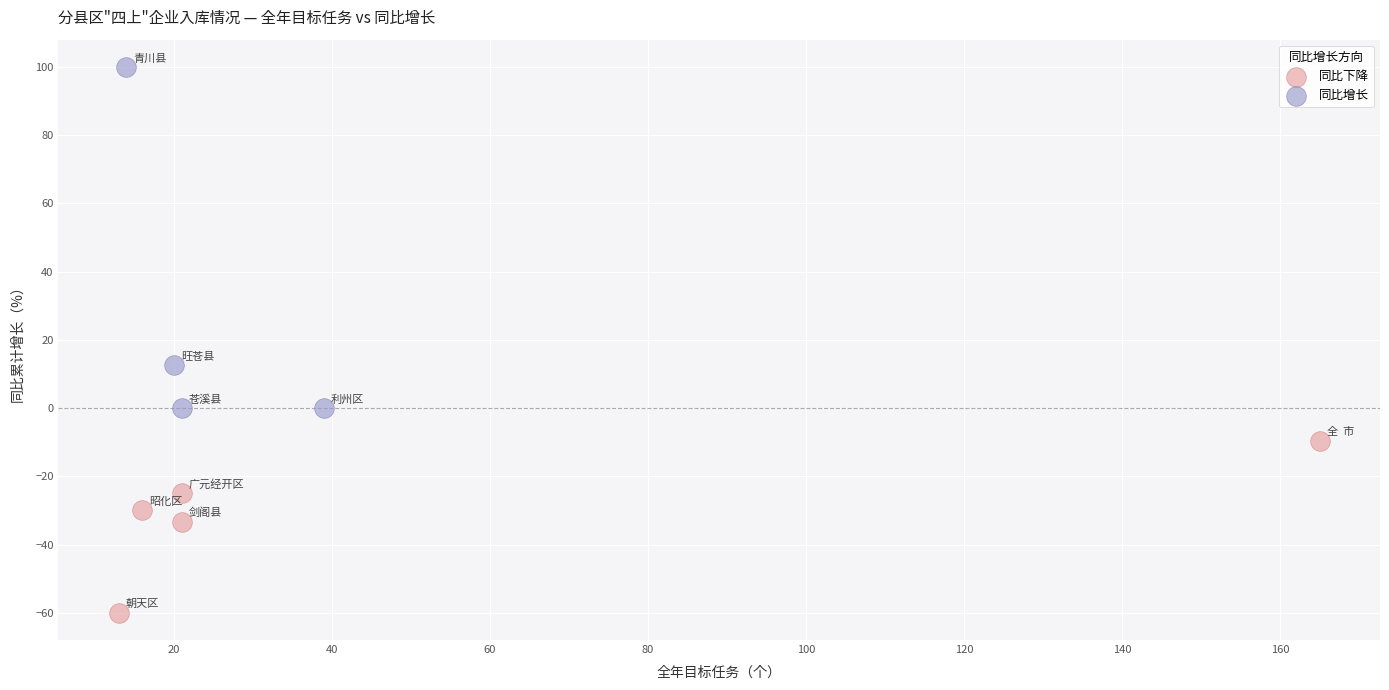

Which series contains the lowest Y value?

同比下降